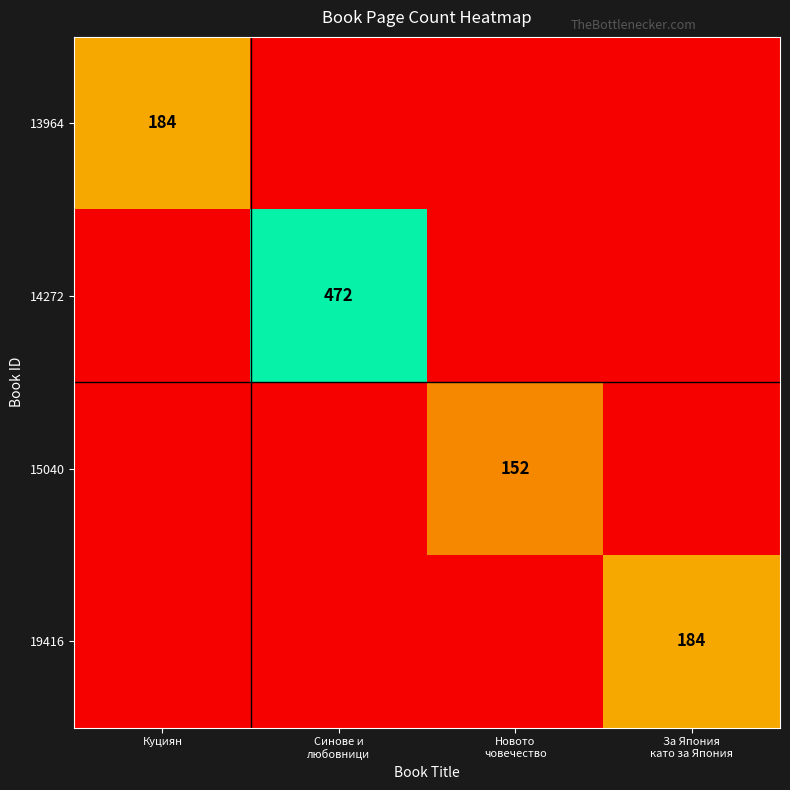

At which category does the chart reach its peak across all series?

Синове и
любовници